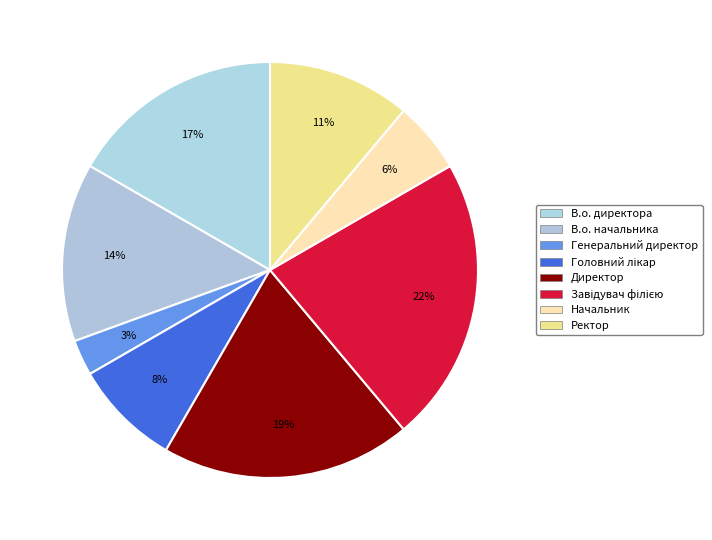

Rank the categories by value from lowest to highest.

Генеральний директор, Начальник, Головний лікар, Ректор, В.о. начальника, В.о. директора, Директор, Завідувач філією